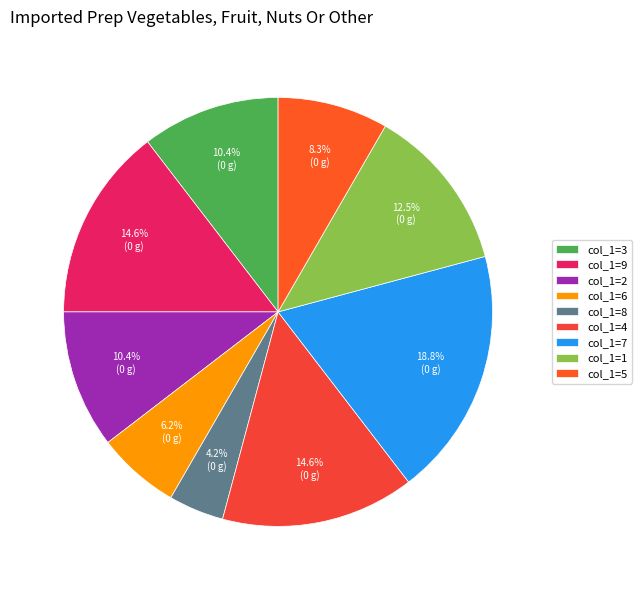

How many slices are in this pie chart?

9